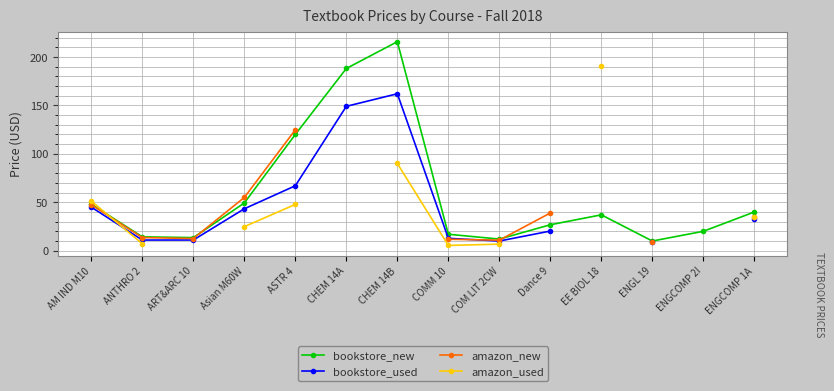

Count the number of categories in the chart.

14